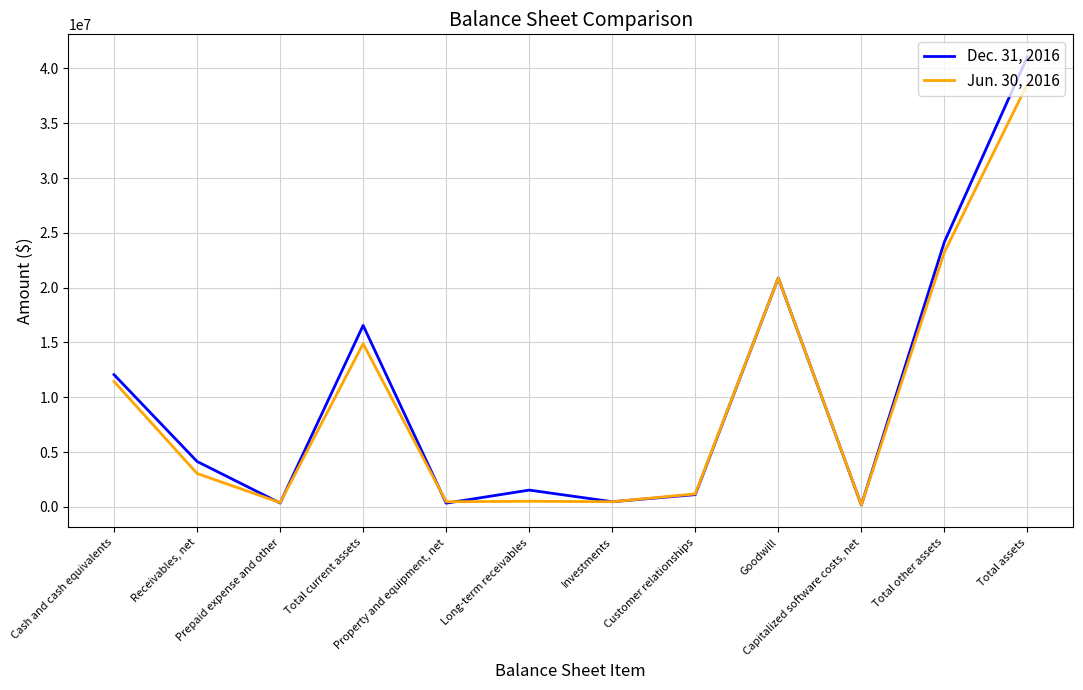

What is the difference between the second highest and minimum values in the Dec. 31, 2016 series?

24005452